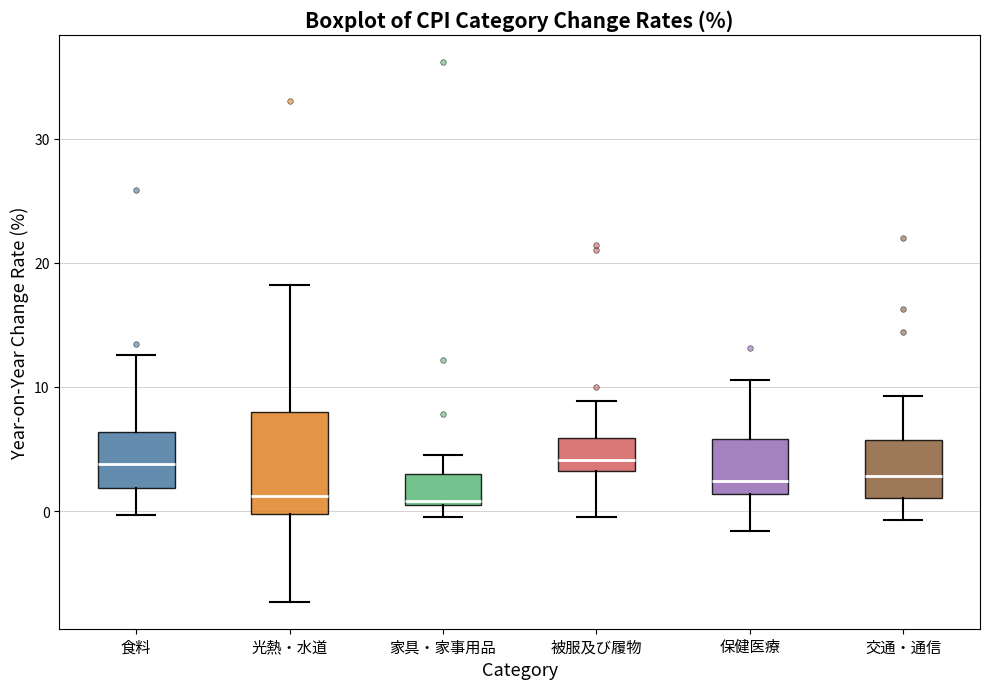

Reading left to right, transcribe this box plot: for each box, give where its median line is, the range the box spans, and where its two whiskers end, as read against the y-axis. The values are not printed on the chart, so give them approximately, as read against the axis.

食料: median 4, box 2 to 6, whiskers 0 to 13
光熱・水道: median 1, box 0 to 8, whiskers -7 to 18
家具・家事用品: median 1, box 1 to 3, whiskers 0 to 5
被服及び履物: median 4, box 3 to 6, whiskers 0 to 9
保健医療: median 2, box 1 to 6, whiskers -2 to 11
交通・通信: median 3, box 1 to 6, whiskers -1 to 9